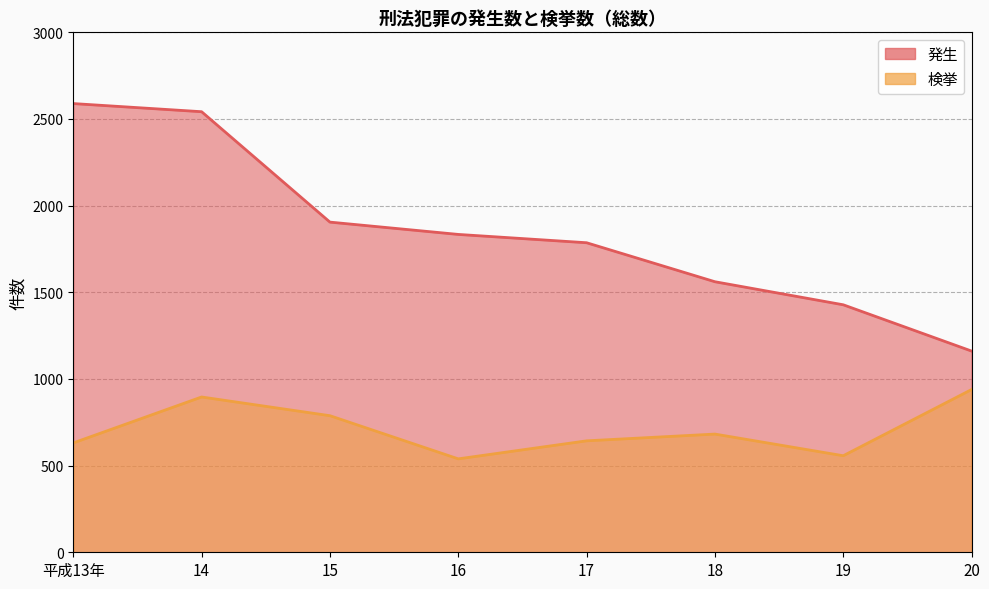

Between 17 and 20, which is larger?

17